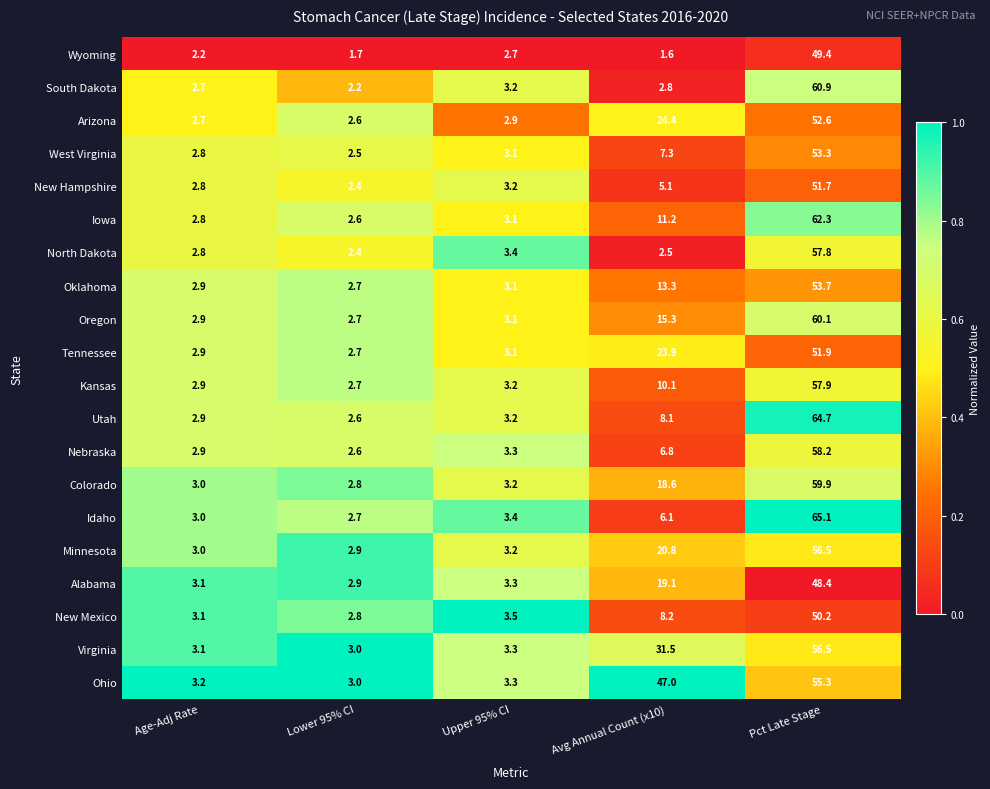

What is the smallest value displayed?

1.6